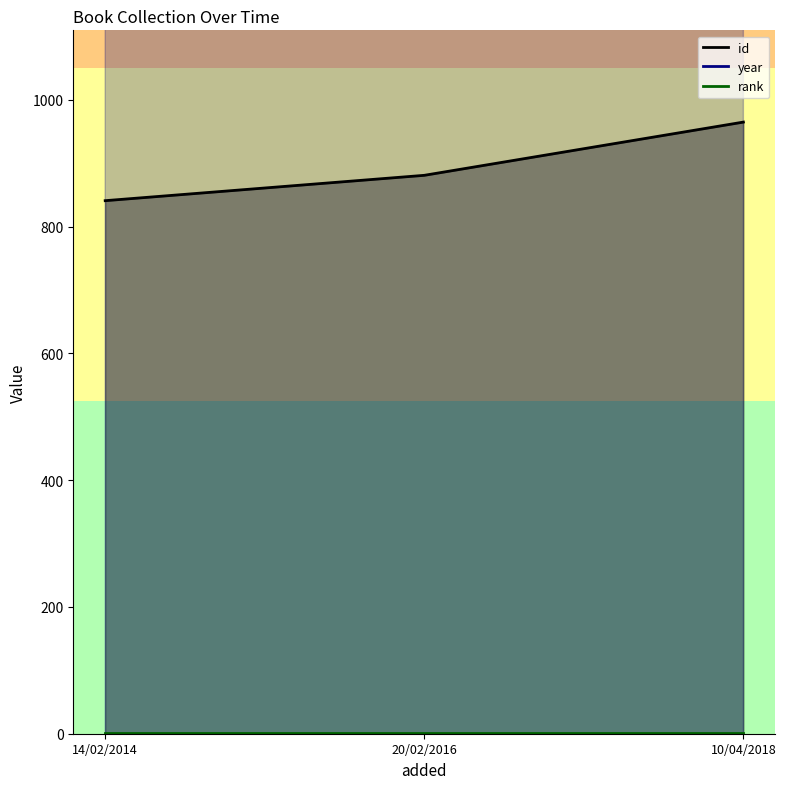

The value of rank at 14/02/2014 is 0. True or false?

False